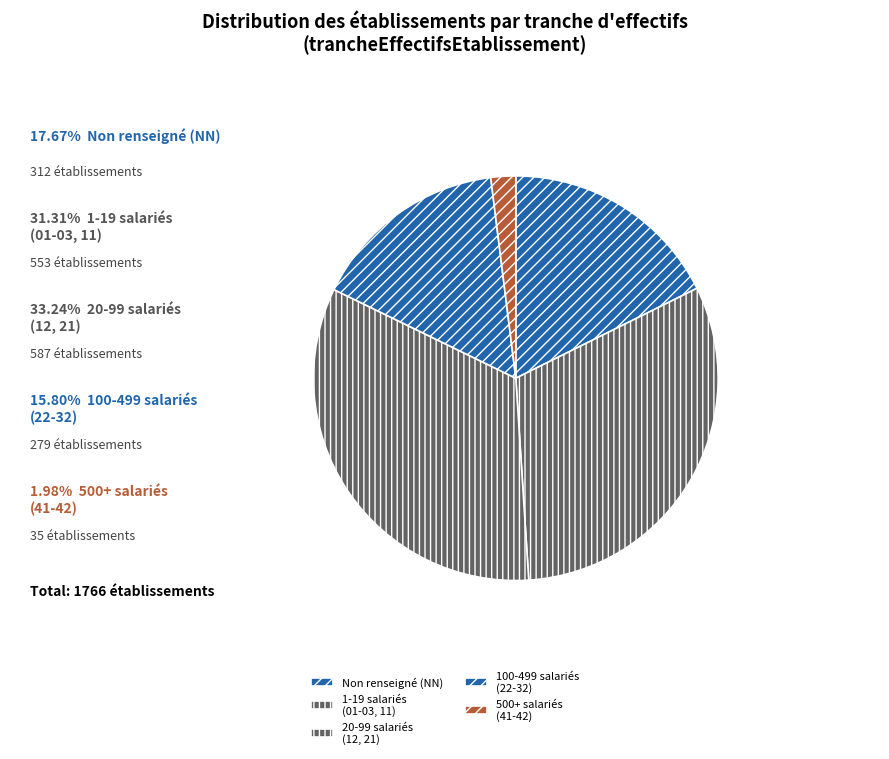

Rank the categories by value from highest to lowest.

20-99 salariés (12, 21), 1-19 salariés (01-03, 11), Non renseigné (NN), 100-499 salariés (22-32), 500+ salariés (41-42)